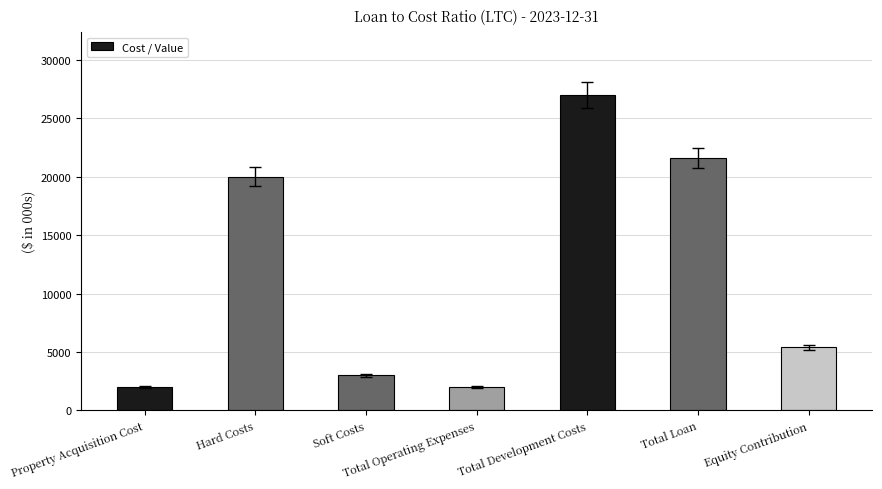

Which has a higher value, Total Loan or Hard Costs?

Total Loan